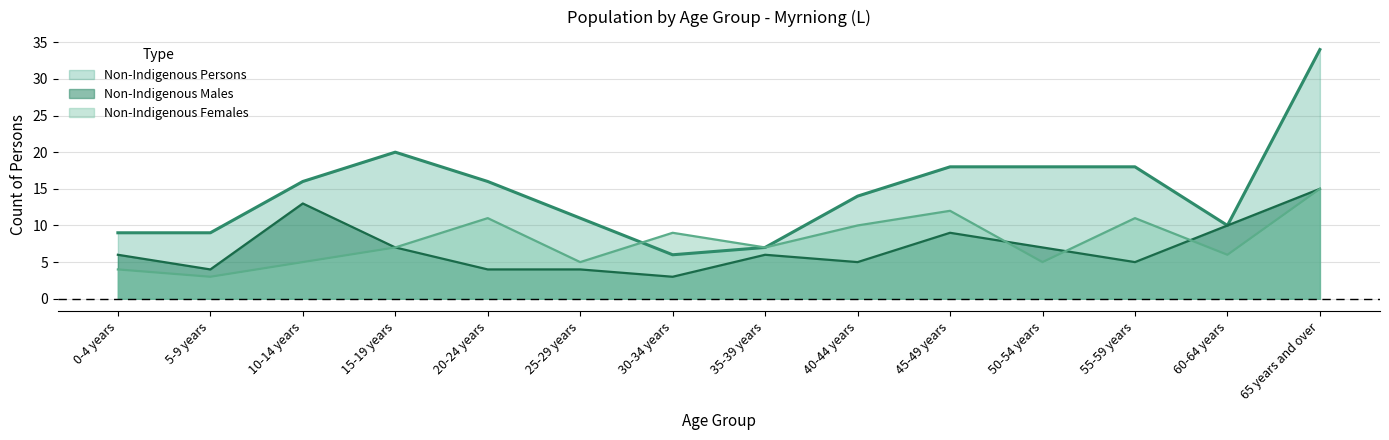

Which category has the lowest value across all series?

30-34 years